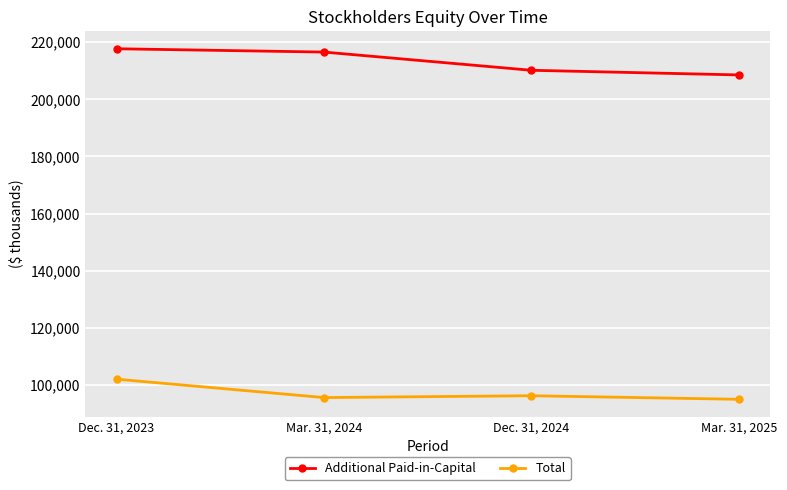

What value does the Total series have at Dec. 31, 2023, to the nearest 100?

102100